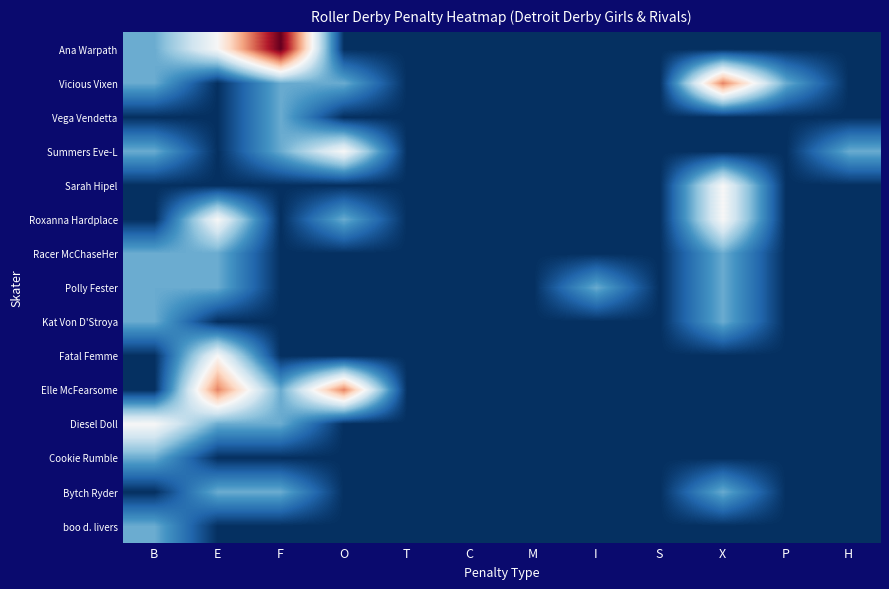

List the series in order of their peak value, lowest first.

boo d. livers, Bytch Ryder, Cookie Rumble, Kat Von D'Stroya, Polly Fester, Racer McChaseHer, Vega Vendetta, Diesel Doll, Fatal Femme, Roxanna Hardplace, Sarah Hipel, Summers Eve-L, Elle McFearsome, Vicious Vixen, Ana Warpath